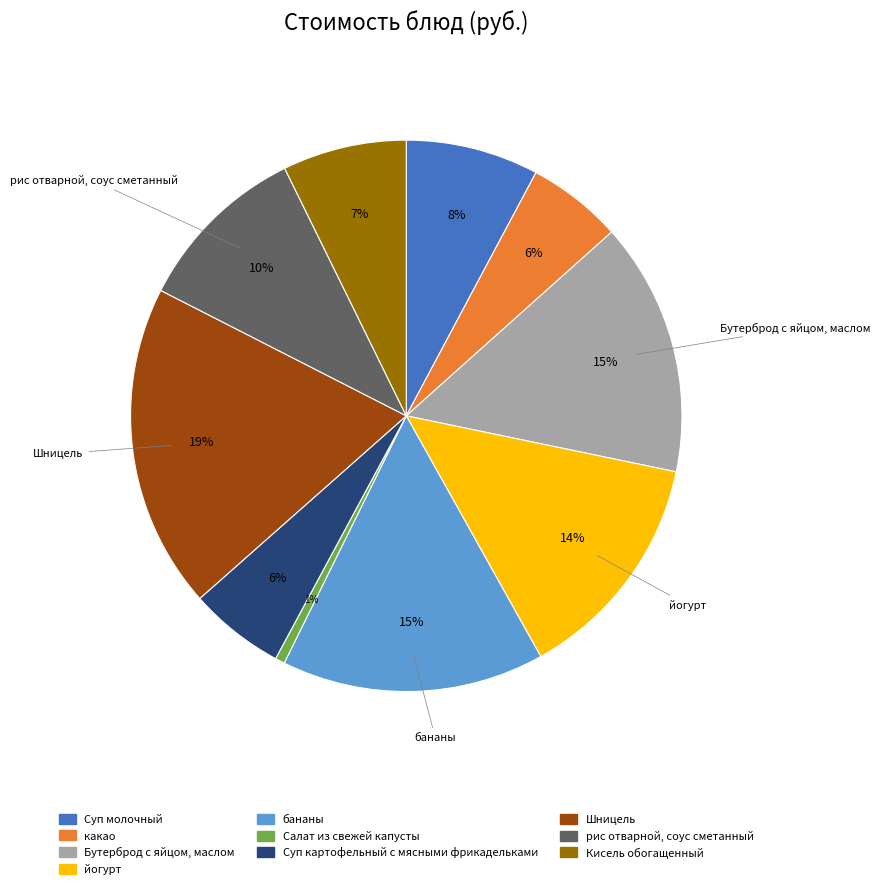

True or false: бананы accounts for 4% of the total.

False